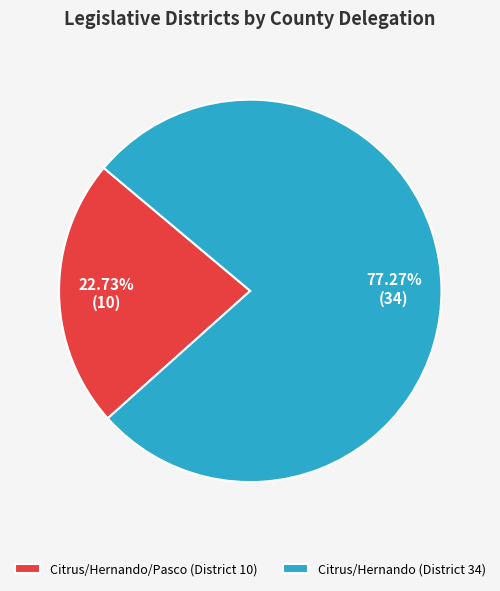

To the nearest percent, what percentage of the pie is Citrus/Hernando (District 34)?

77%